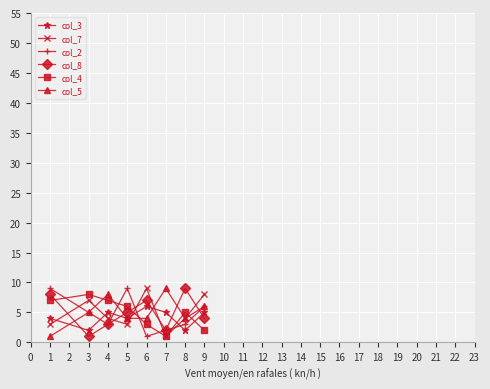

Between which two adjacent categories do col_5 and col_4 first intersect?

3 and 4